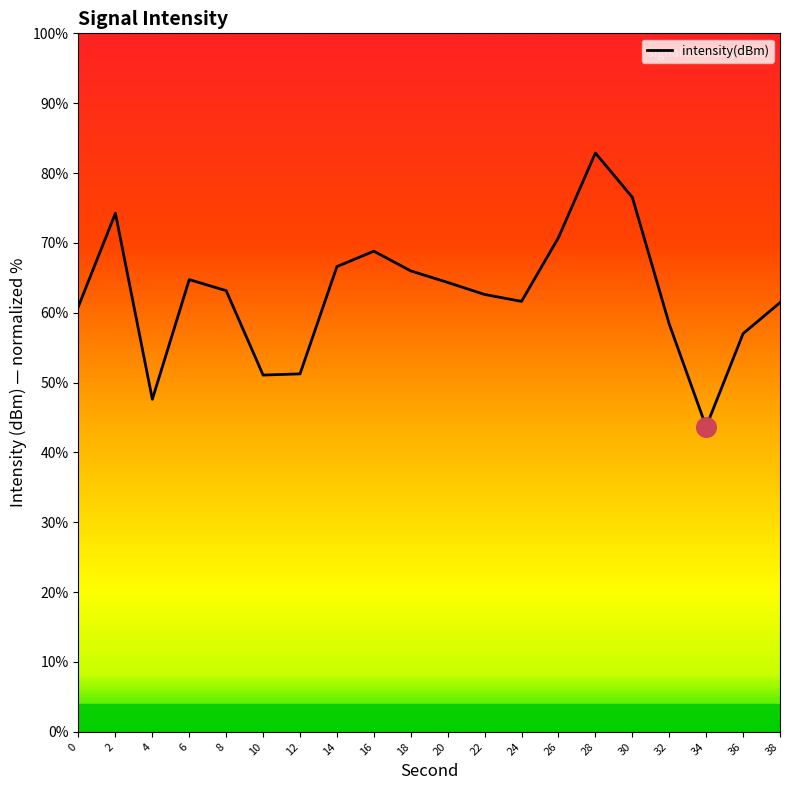

Approximately how many times larger is the value at 36 compared to 22?

0.9